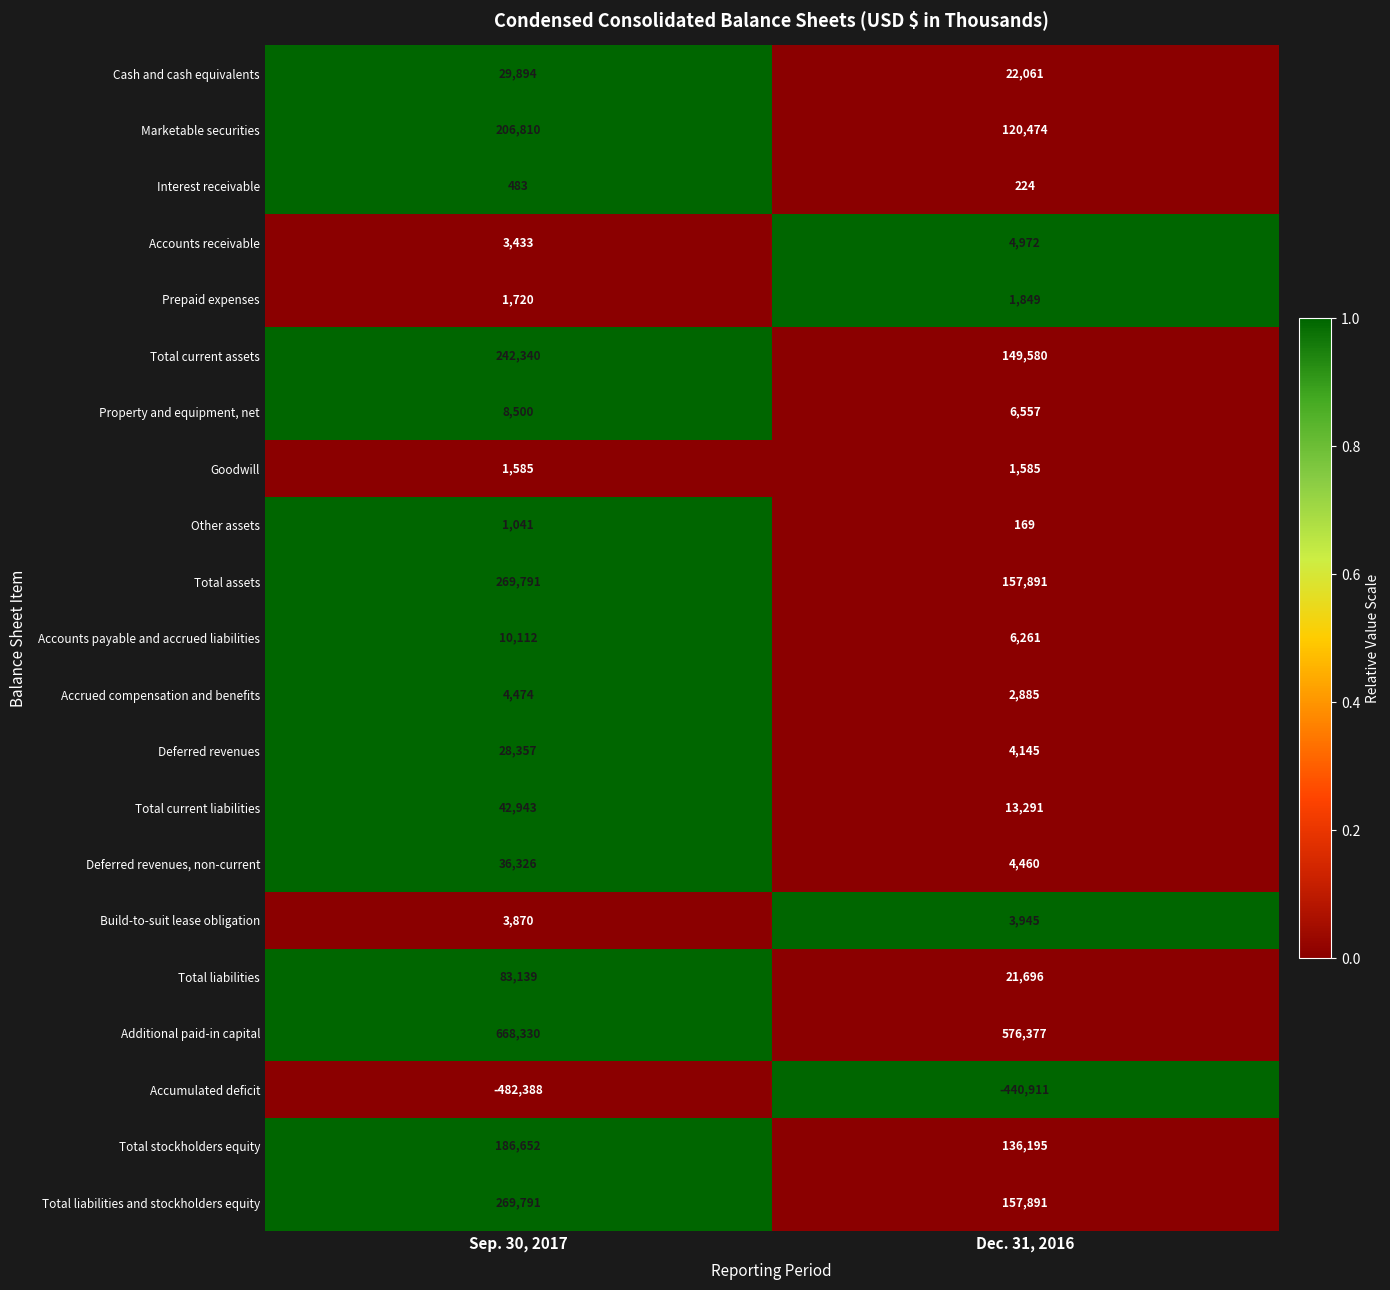

How many series are shown in this chart?

21